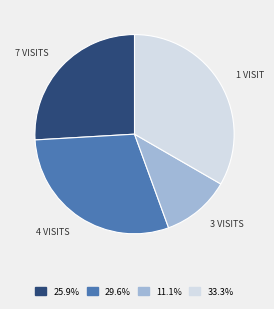

Does any single category account for the majority?

No